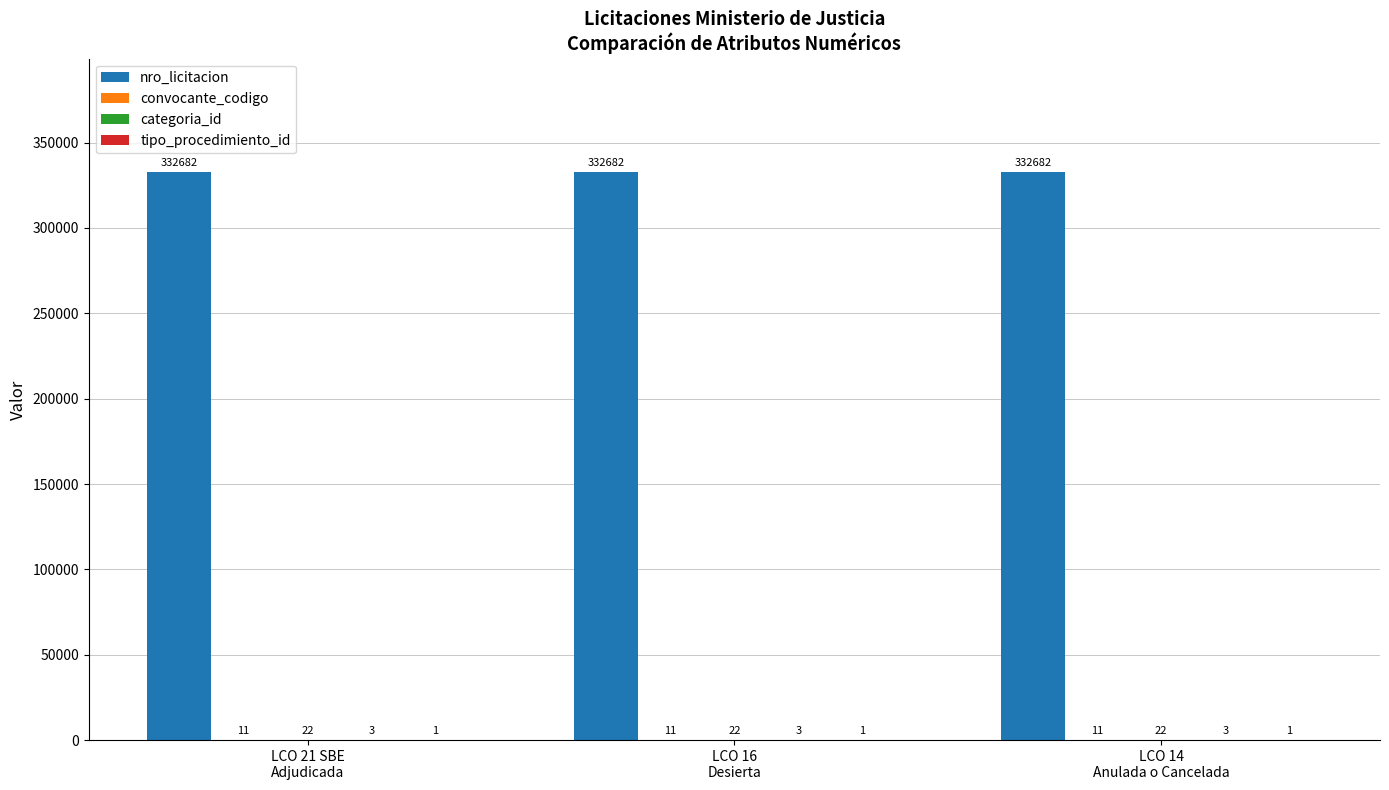

What are all the series names shown in the legend?

nro_licitacion, convocante_codigo, categoria_id, tipo_procedimiento_id